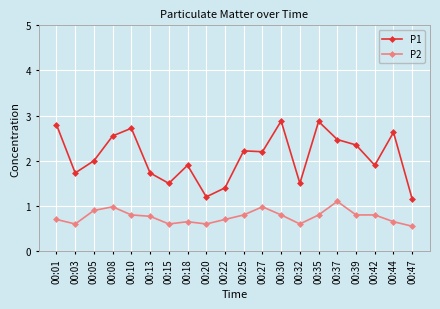

How many lines are shown in the chart?

2